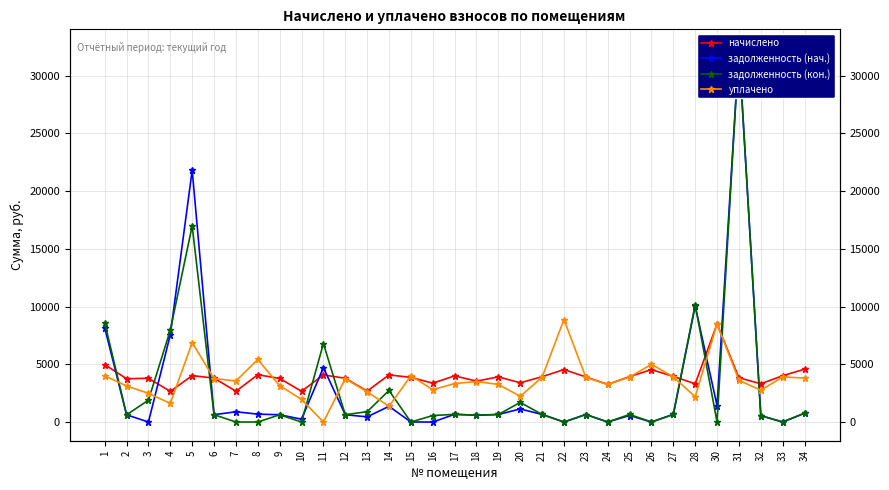

After their last crossing, which series has the higher values: начислено or уплачено?

начислено